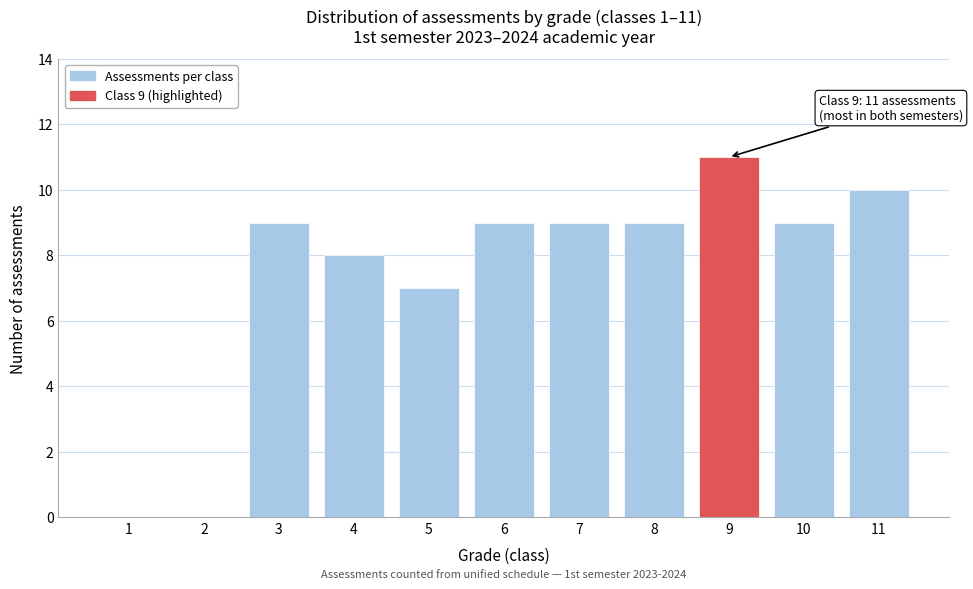

Reading left to right, extract all data points from this chart.

1=0	2=0	3=9	4=8	5=7	6=9	7=9	8=9	9=11	10=9	11=10